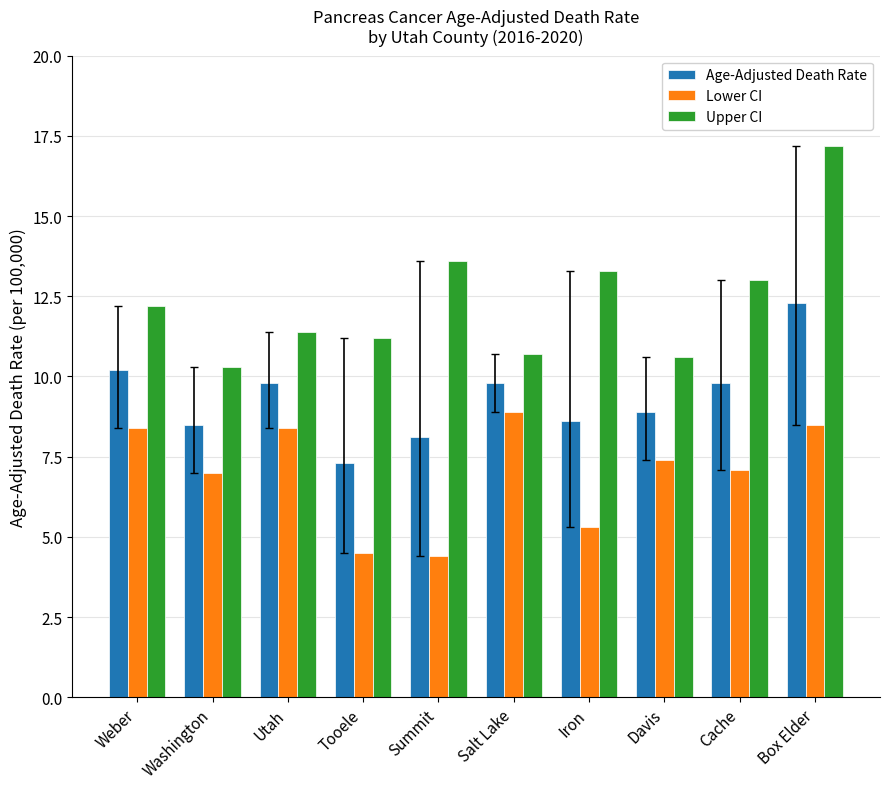

Reading right to left, transcribe all the data shown in this chart.

Age-Adjusted Death Rate: 12.3	9.8	8.9	8.6	9.8	8.1	7.3	9.8	8.5	10.2
Lower CI: 8.5	7.1	7.4	5.3	8.9	4.4	4.5	8.4	7.0	8.4
Upper CI: 17.2	13.0	10.6	13.3	10.7	13.6	11.2	11.4	10.3	12.2